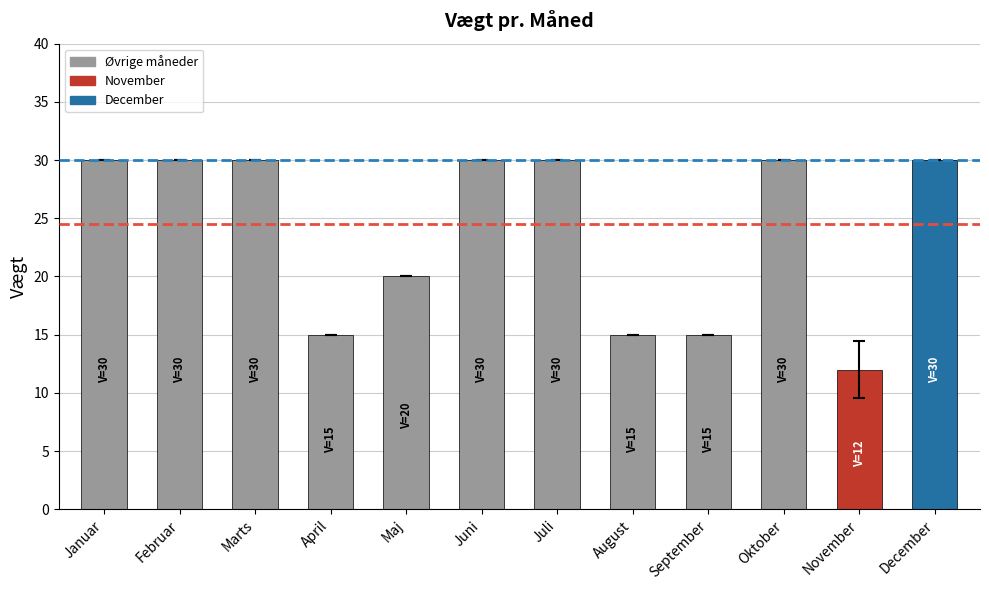

What is the minimum value shown in the chart?

12